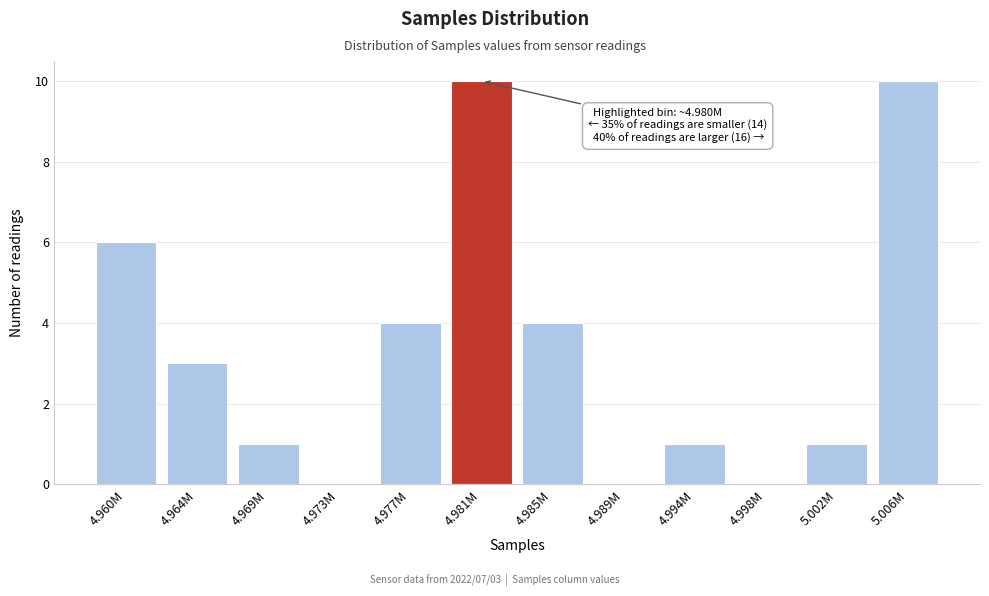

Reading left to right, list all the values displayed in this chart.

4.960M=6	4.964M=3	4.969M=1	4.973M=0	4.977M=4	4.981M=10	4.985M=4	4.989M=0	4.994M=1	4.998M=0	5.002M=1	5.006M=10